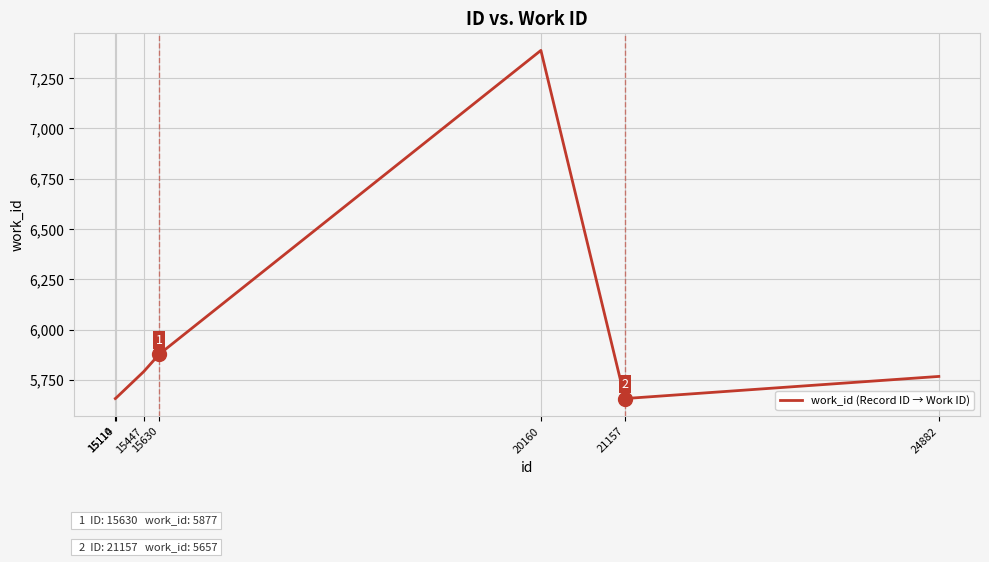

What is the ratio of the value at 15447 to the value at 15110?

1.0